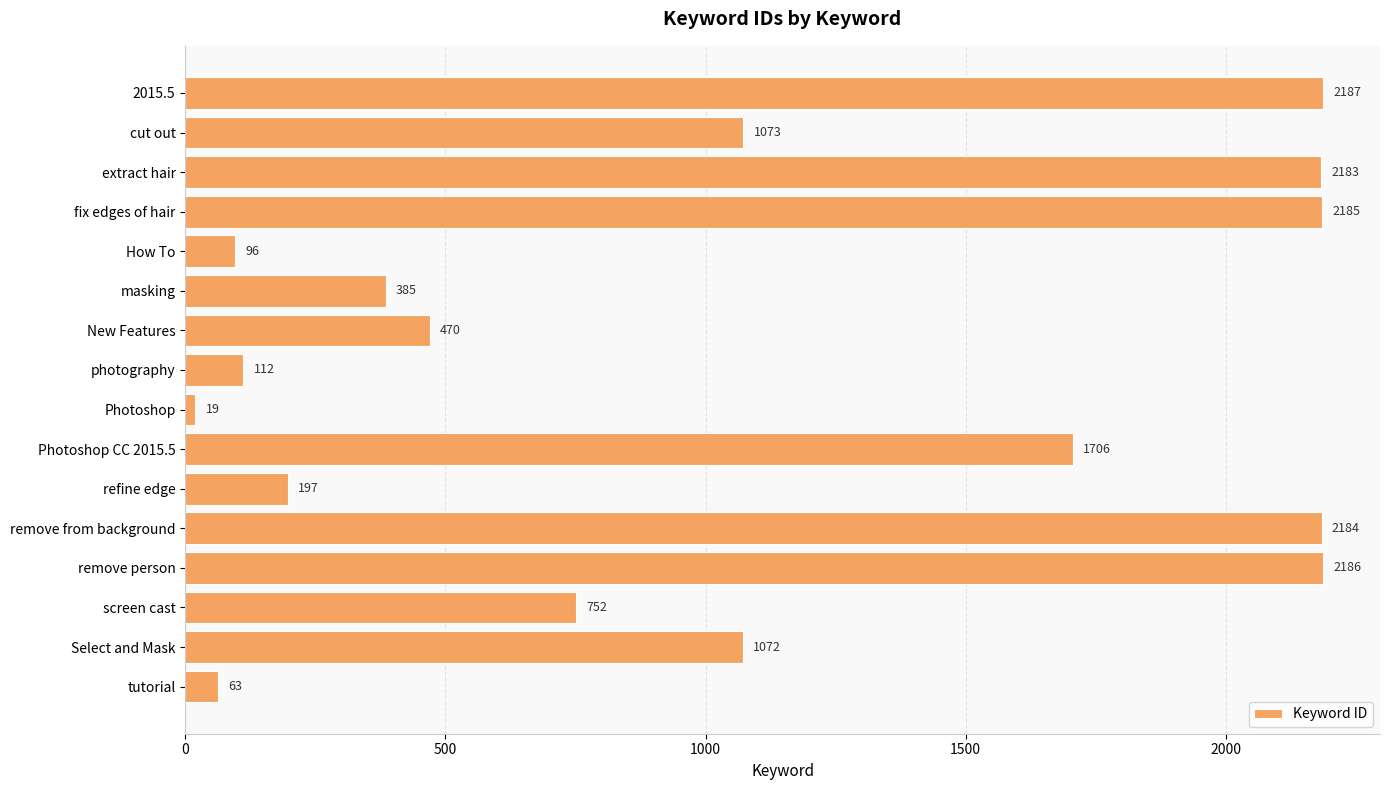

Reading top to bottom, list all the values displayed in this chart.

2015.5=2187	cut out=1073	extract hair=2183	fix edges of hair=2185	How To=96	masking=385	New Features=470	photography=112	Photoshop=19	Photoshop CC 2015.5=1706	refine edge=197	remove from background=2184	remove person=2186	screen cast=752	Select and Mask=1072	tutorial=63